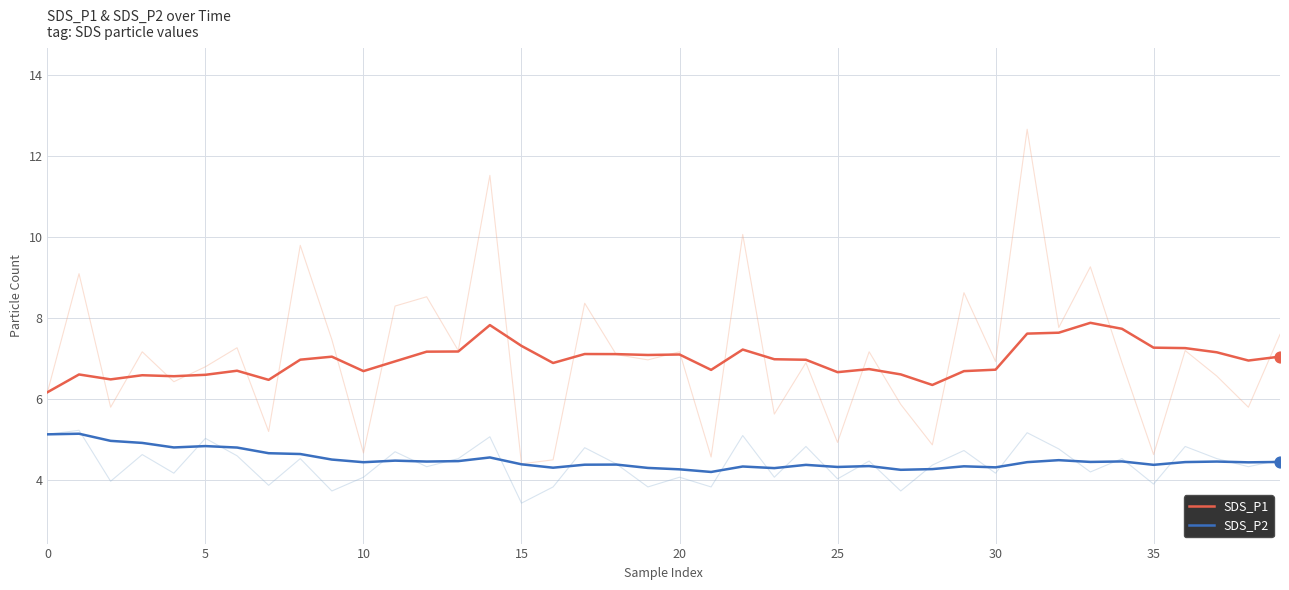

At how many categories does at least one series exceed 6?

40